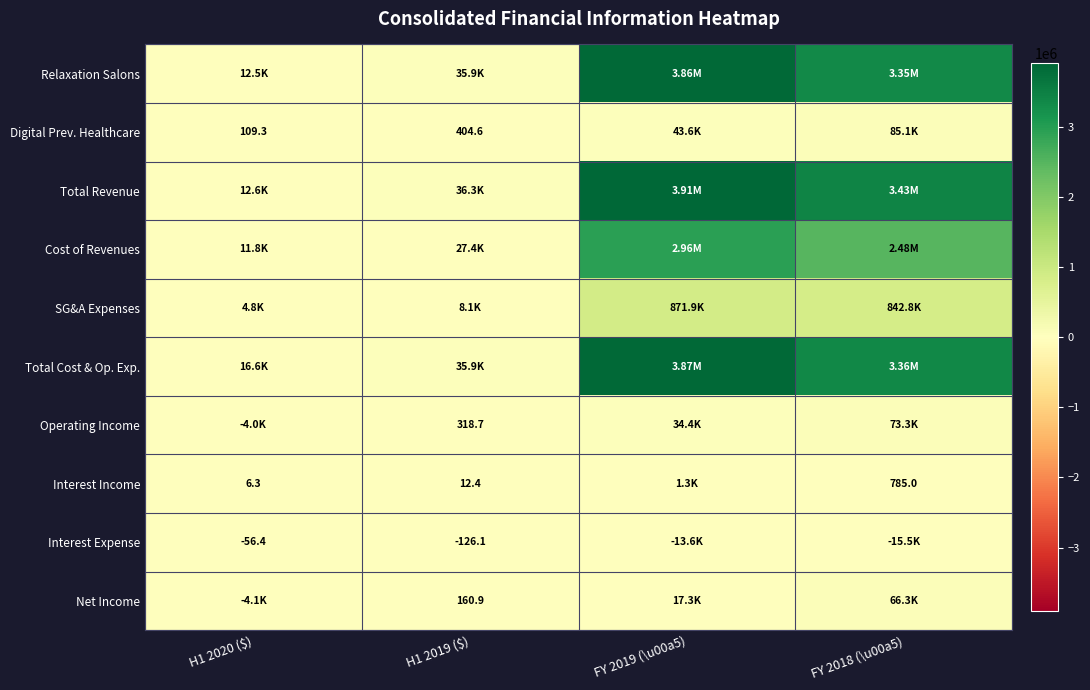

At which label is Operating Income closest to 34619?

FY 2019 (\u00a5)